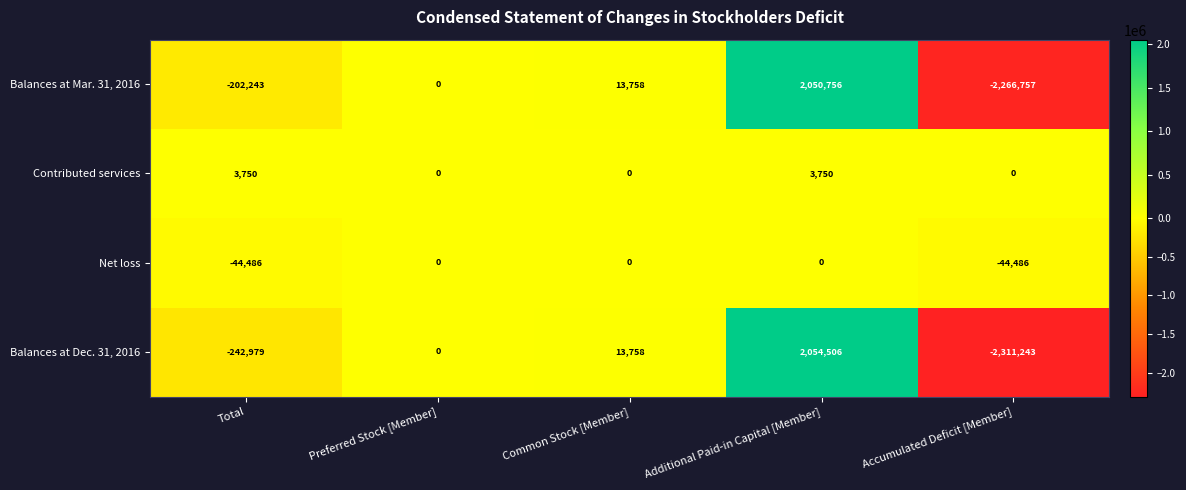

List the series in order of their peak value, highest first.

Balances at Dec. 31, 2016, Balances at Mar. 31, 2016, Contributed services, Net loss